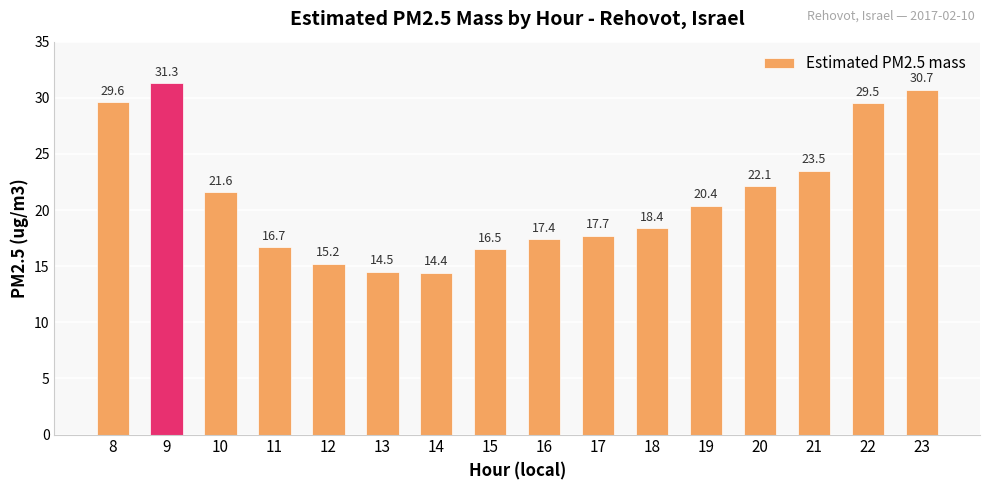

List the labels in order of value, largest first.

9, 23, 8, 22, 21, 20, 10, 19, 18, 17, 16, 11, 15, 12, 13, 14